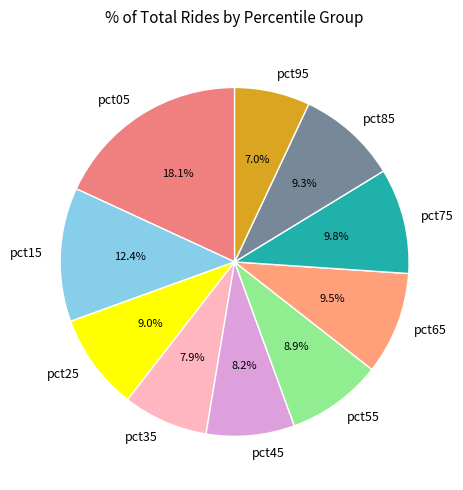

To the nearest percent, what percentage of the pie is pct25?

9%